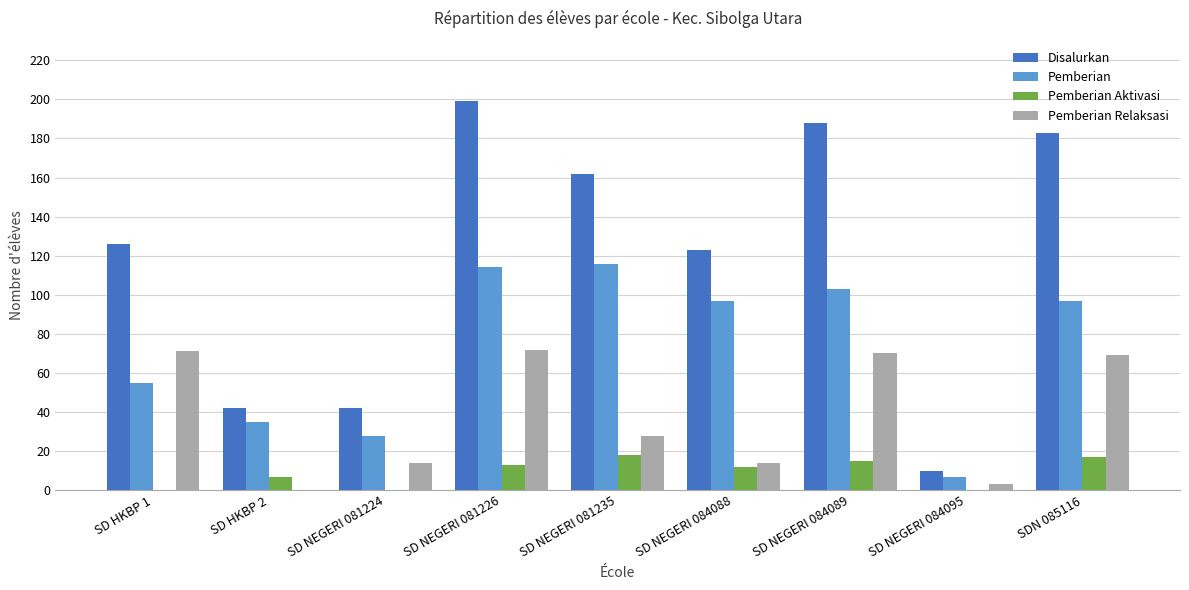

How many groups of bars are there?

9